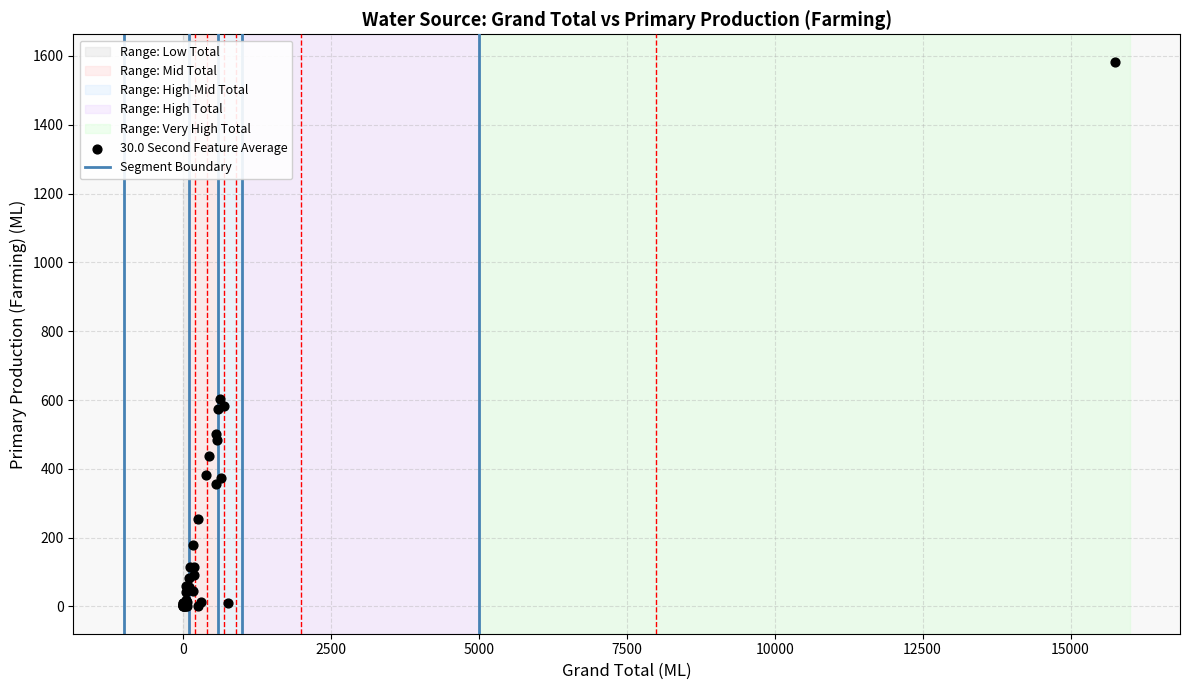

What Y value in the scatter plot is closest to 791?

602.0